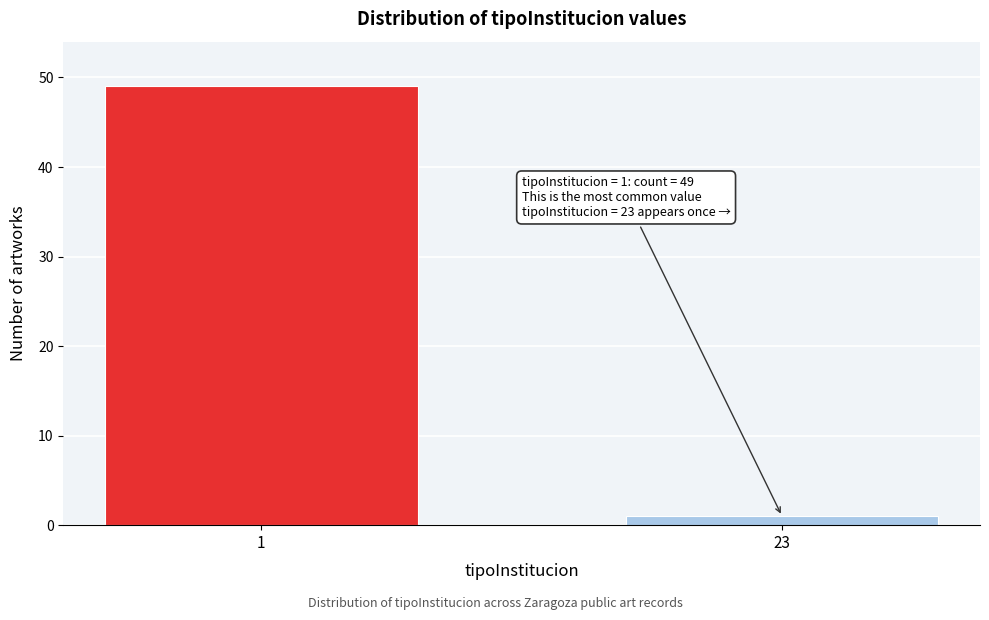

Reading left to right, what are all the values shown in this chart?

1=49	23=1